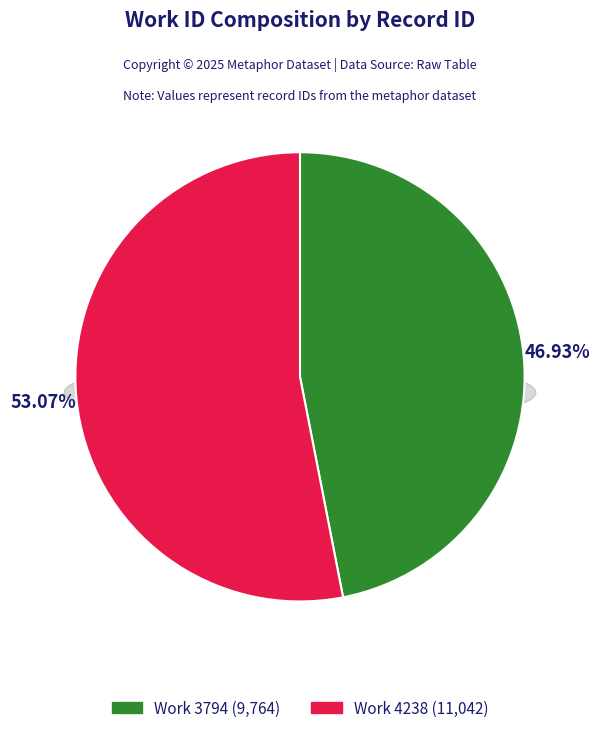

What is the smallest slice in the pie chart?

3794